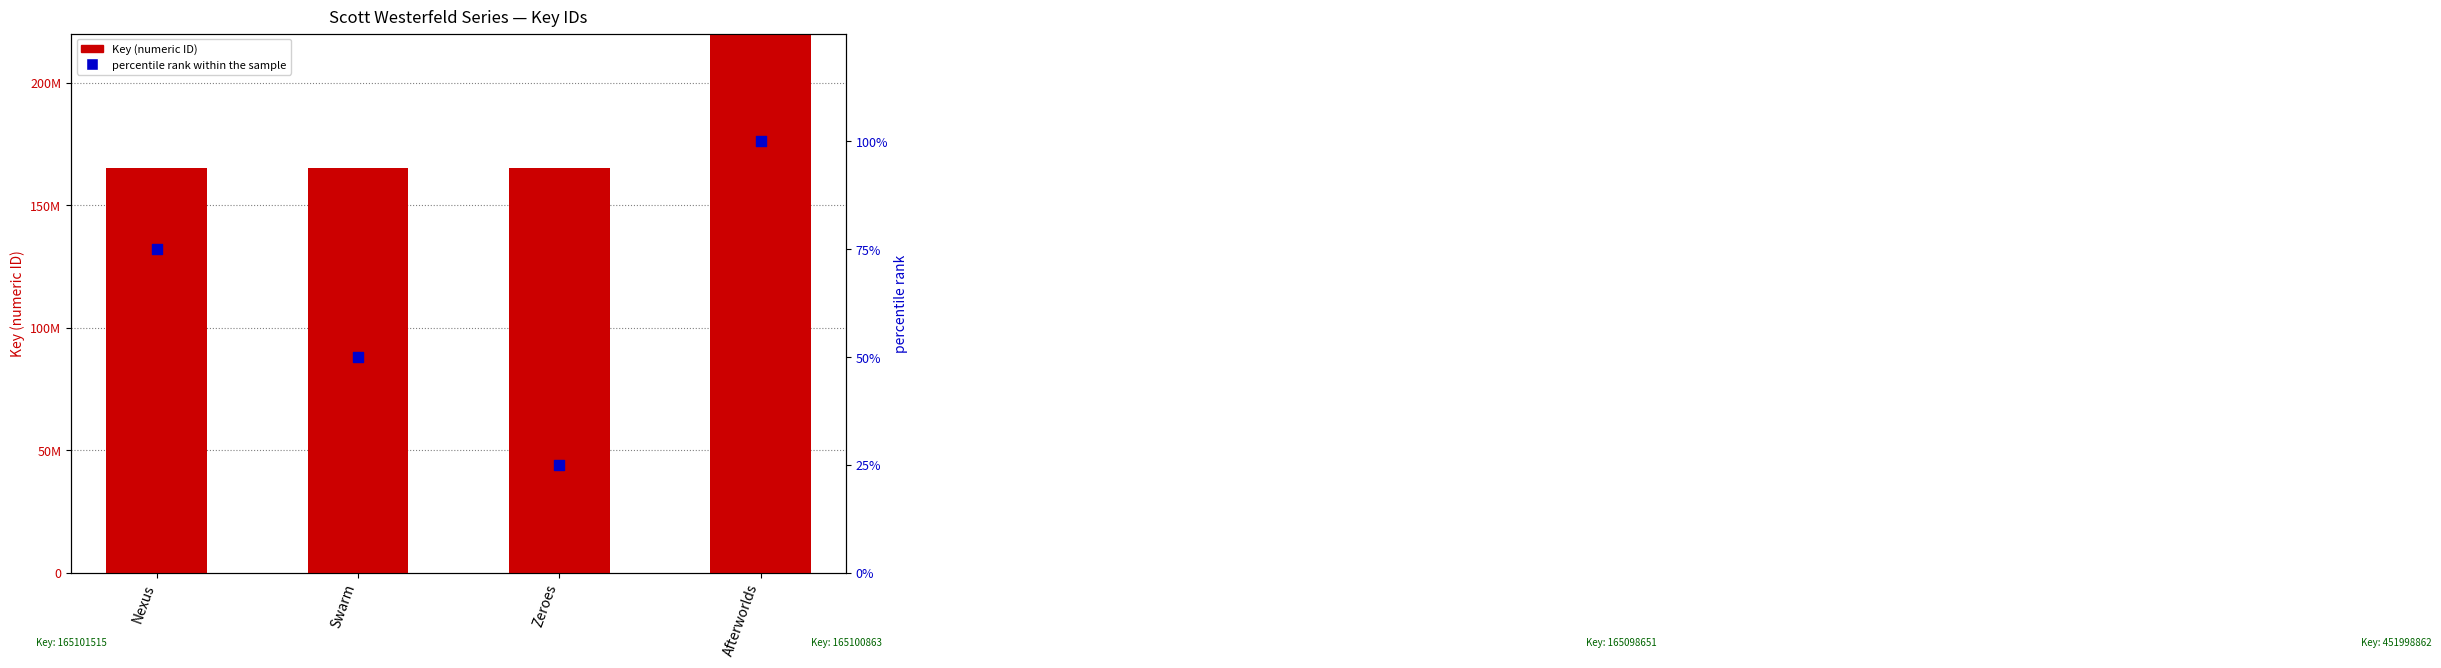

Which series reaches the minimum Y coordinate?

percentile rank within the sample